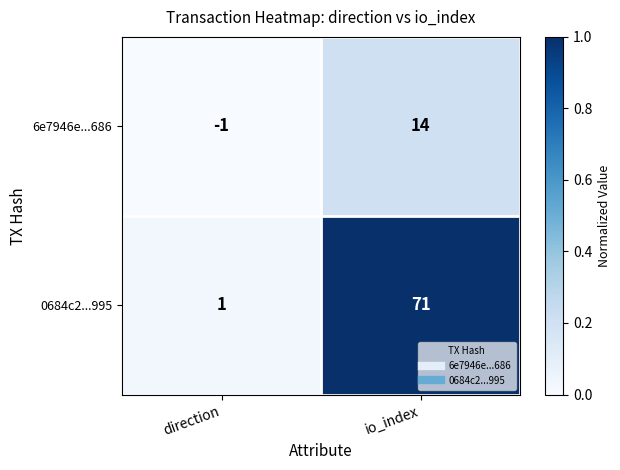

Rank the series at io_index from lowest to highest value.

6e7946e...686, 0684c2...995